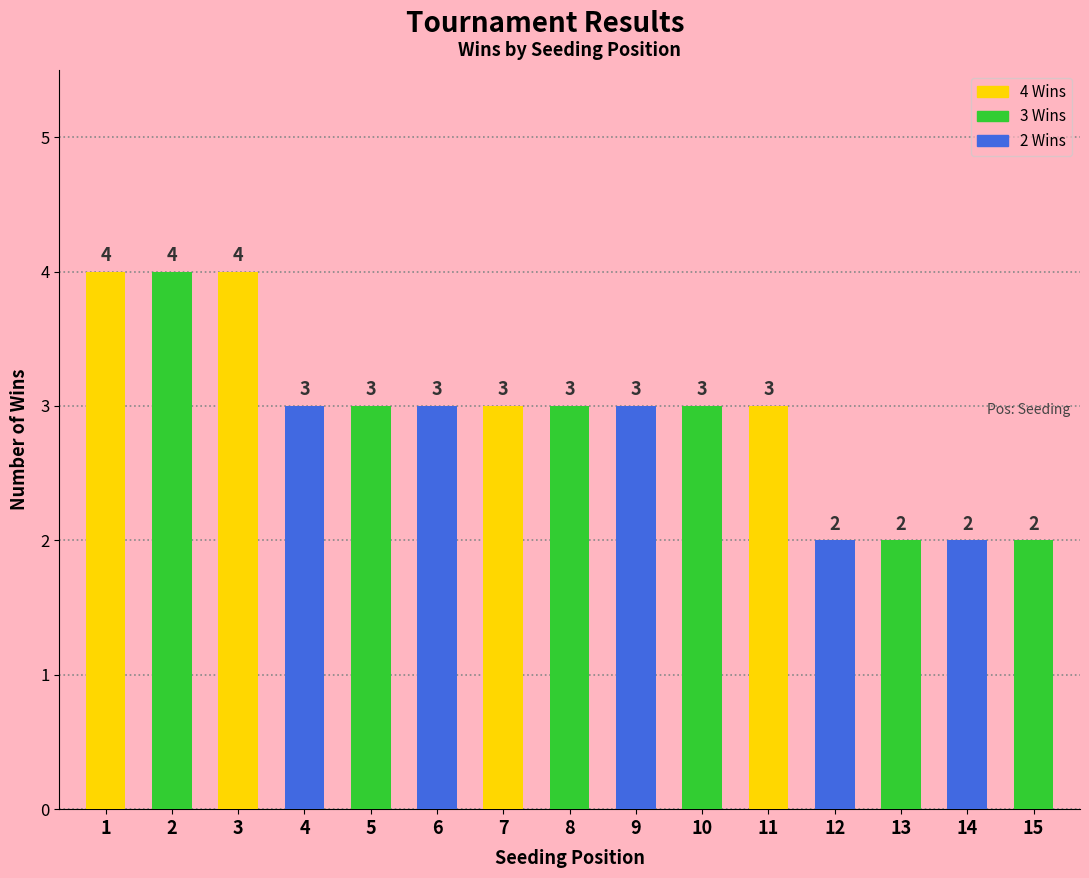

What is the minimum value shown in the chart?

2